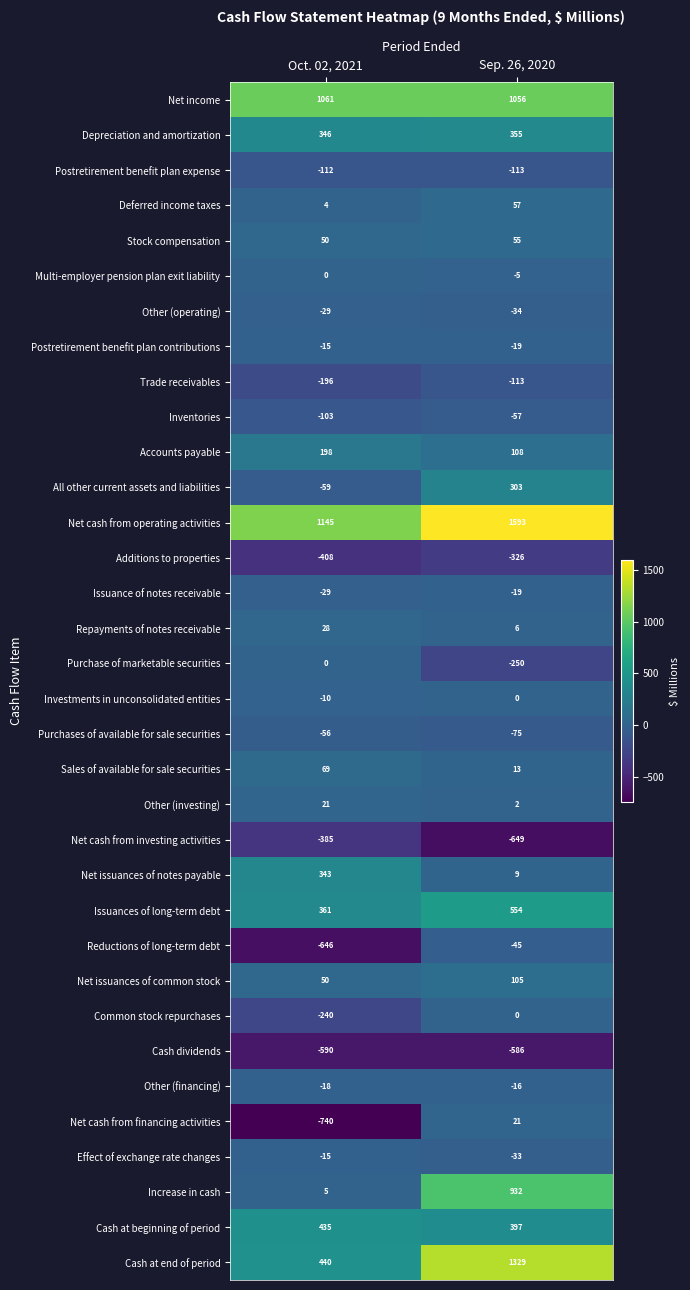

What is the difference between the maximum and minimum values in the Other (operating) series?

5